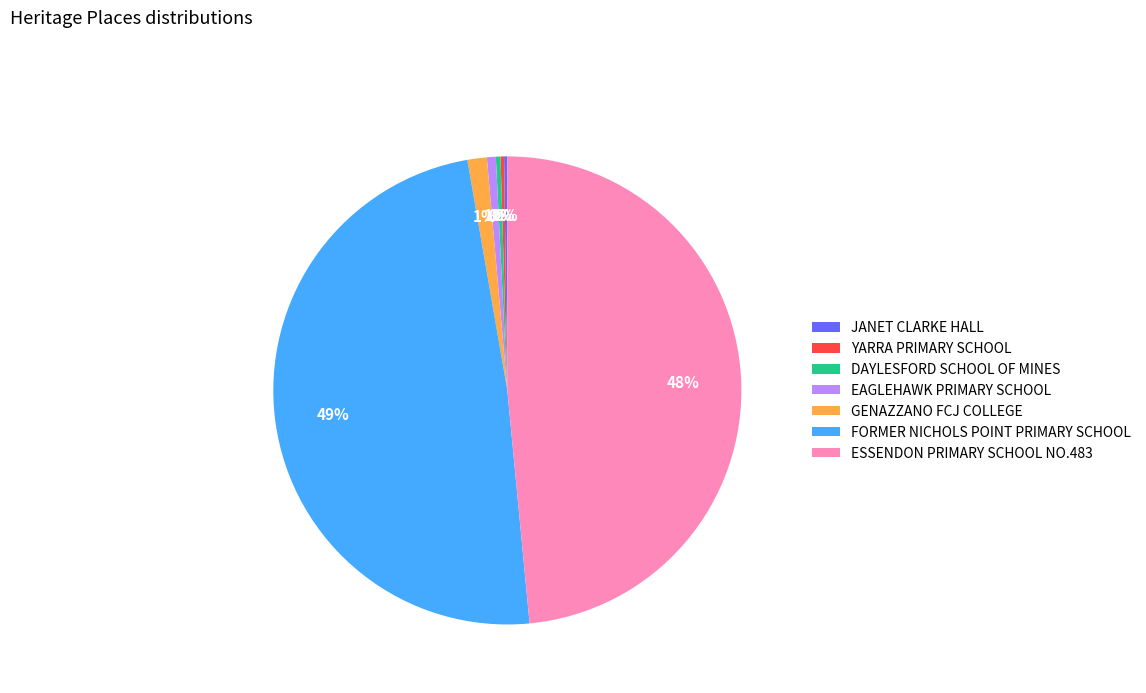

Does any single category account for the majority?

No